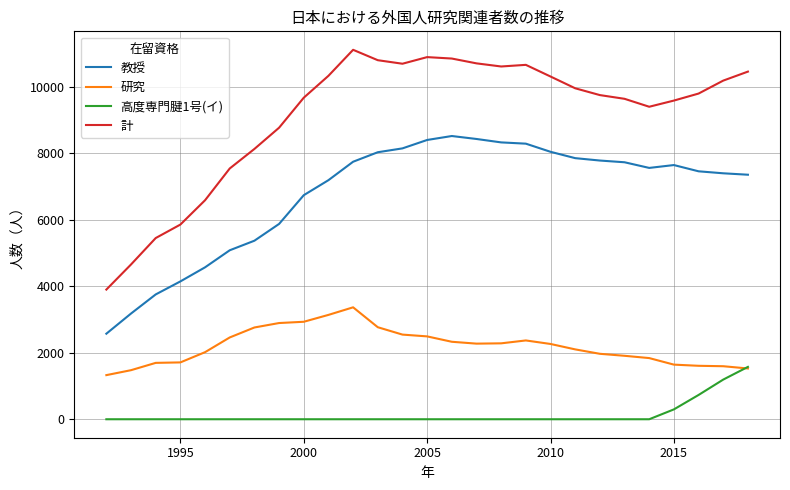

Which series has the widest spread of values?

計